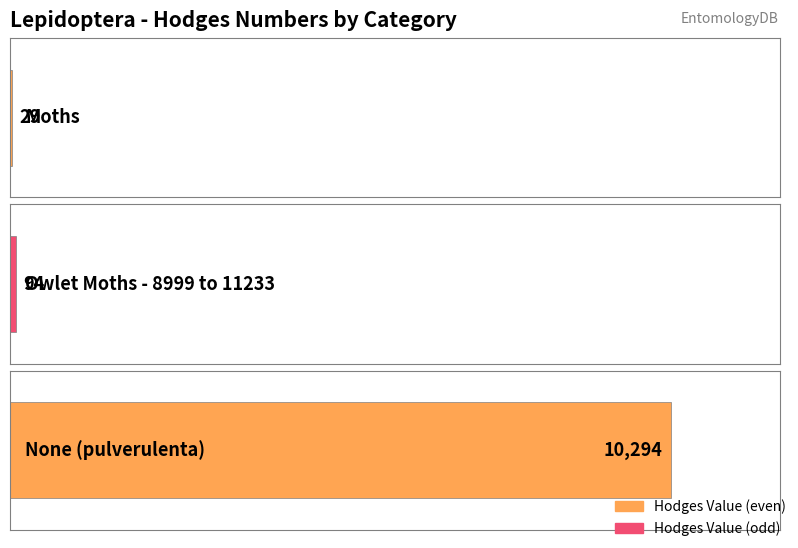

What is the greatest value displayed?

10294.0